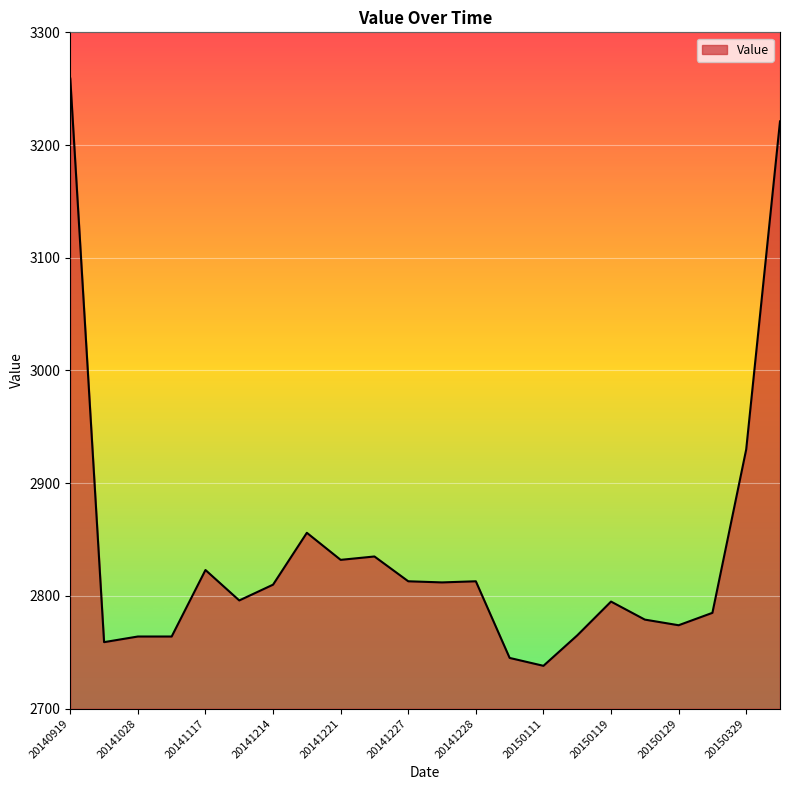

What is the minimum value shown in the chart?

2738